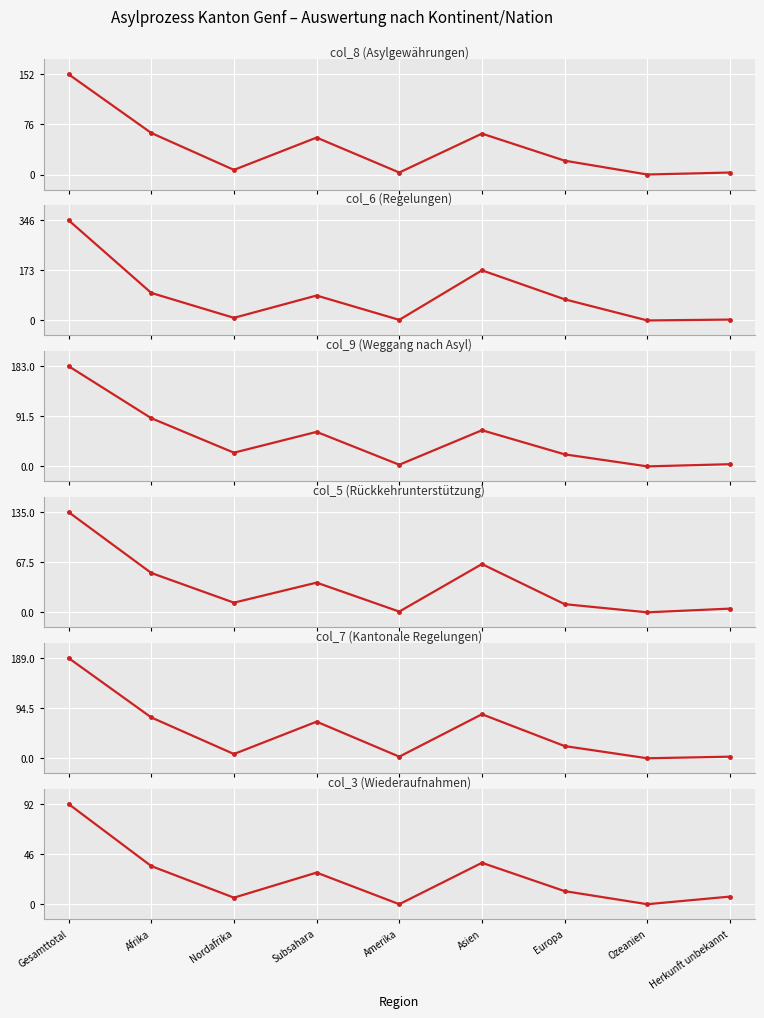

What is the average value of the col_9 (Weggang nach Asyl) series?

50